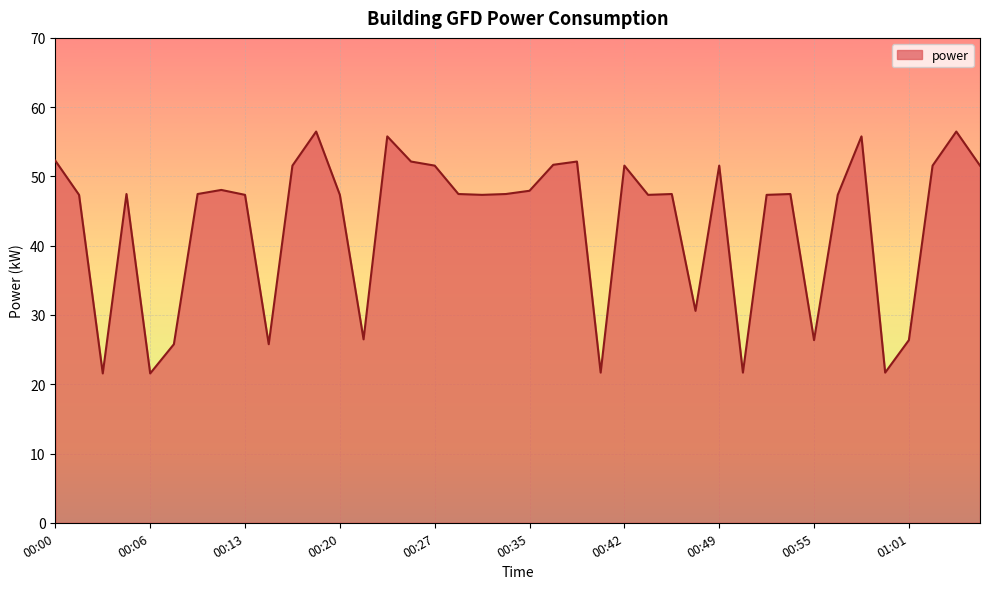

What is the greatest value displayed?

56.5